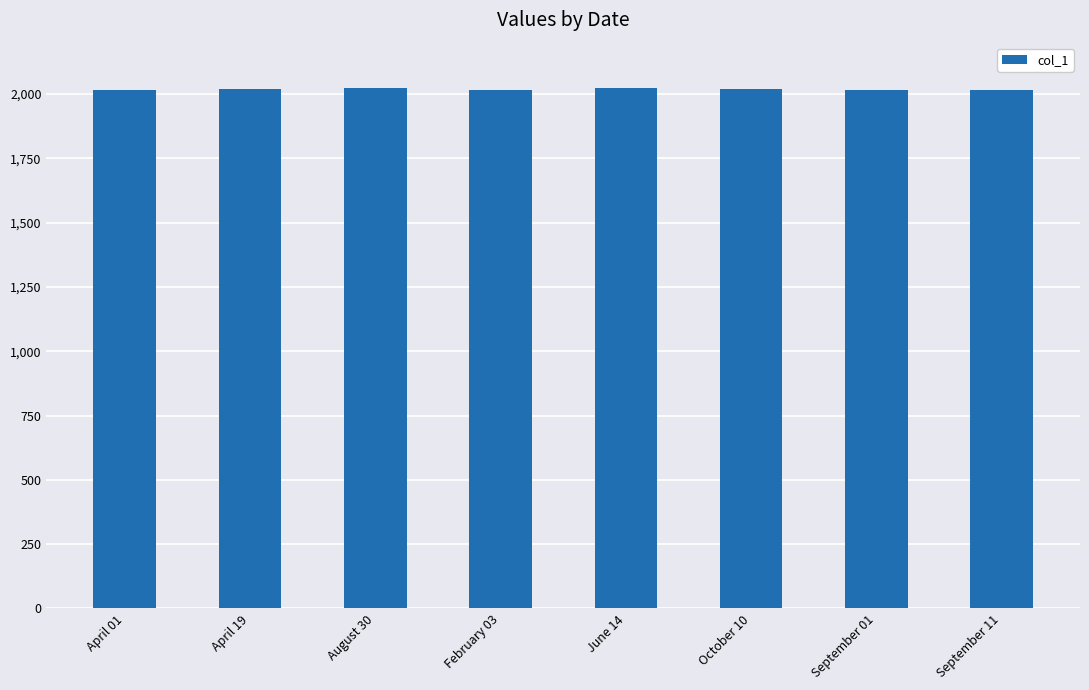

How many data points are less than 2018?

4